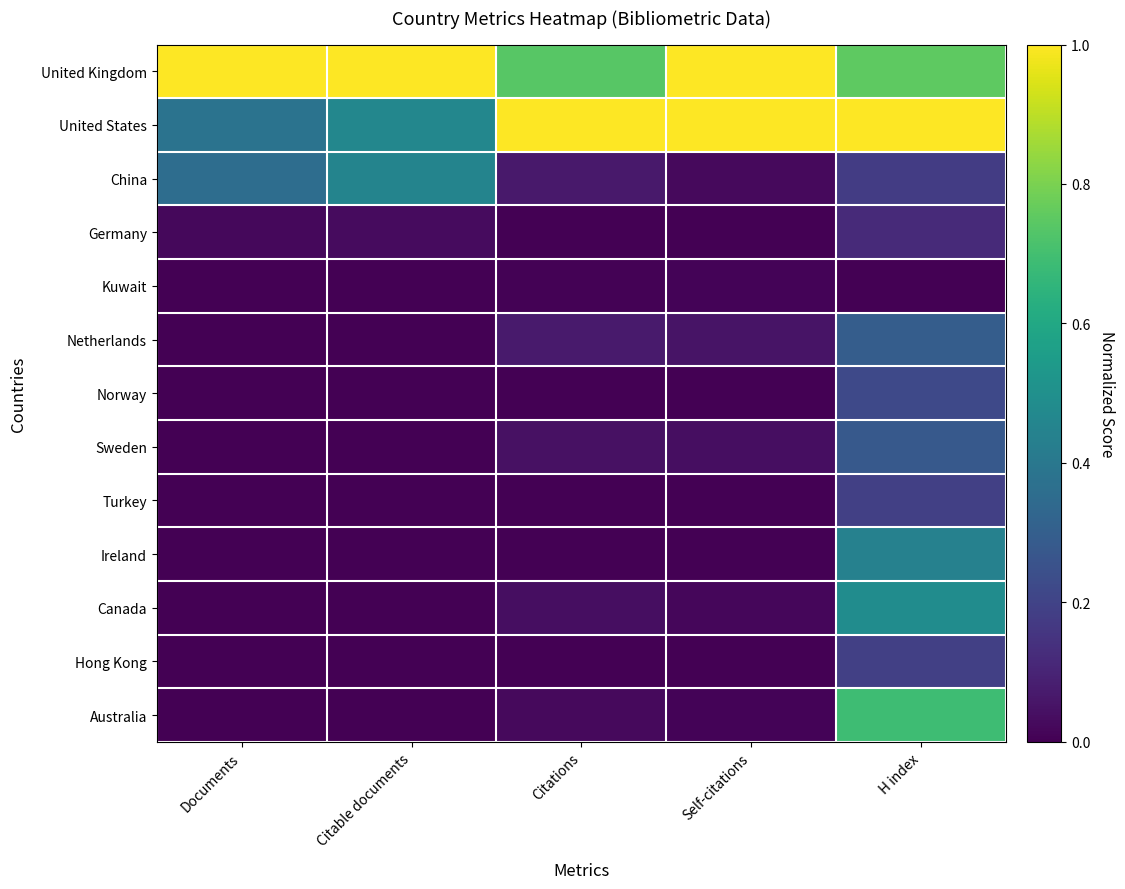

What is the difference between the highest and lowest values at H index?

1.0